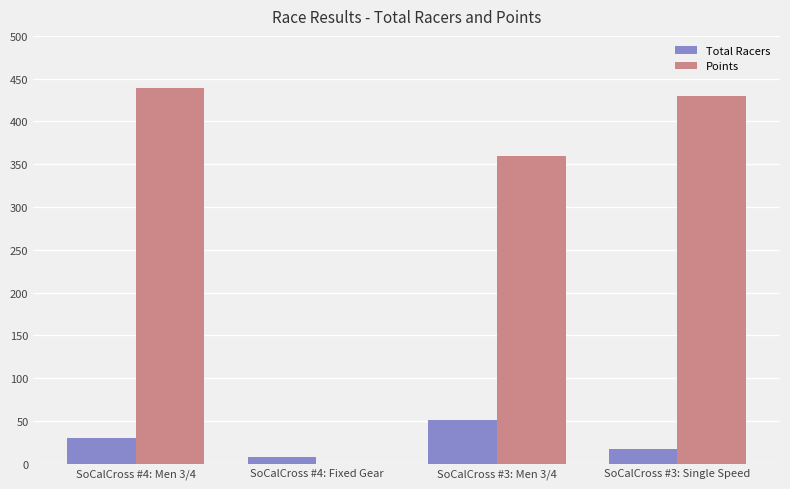

What is the greatest value displayed?

439.1